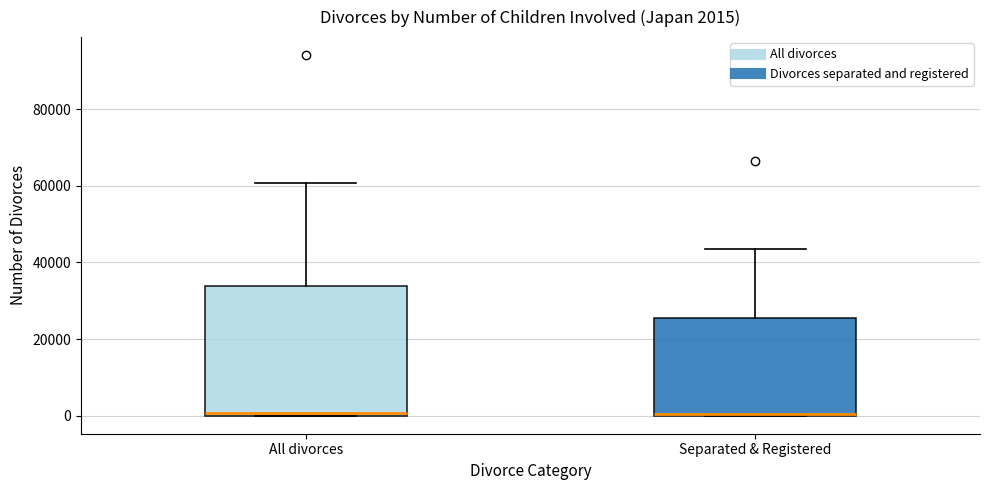

Which box is the tallest, from its lower edge to its upper edge?

All divorces